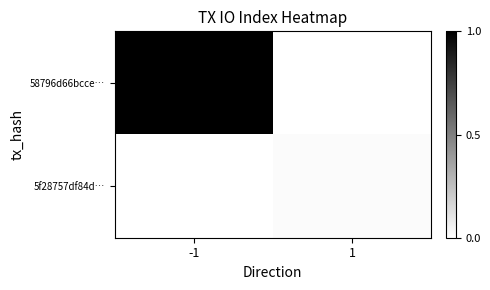

Reading left to right, list all the values displayed in this chart.

58796d66bcce…: -1=1.0	1=0.0
5f28757df84d…: -1=0.0	1=0.0